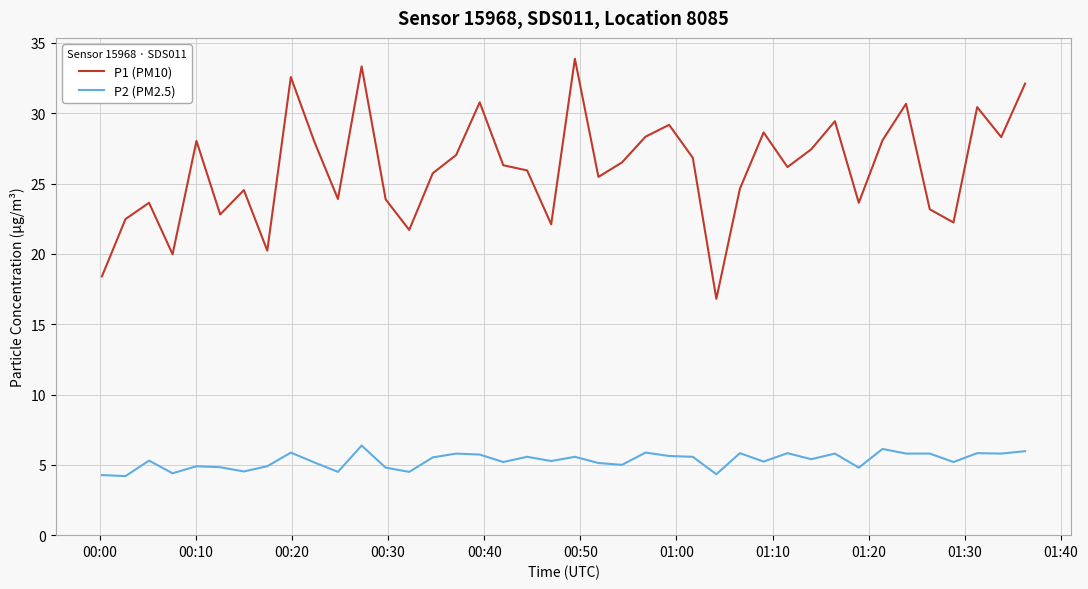

True or false: P1 (PM10) has more than 2 interior local peaks.

True